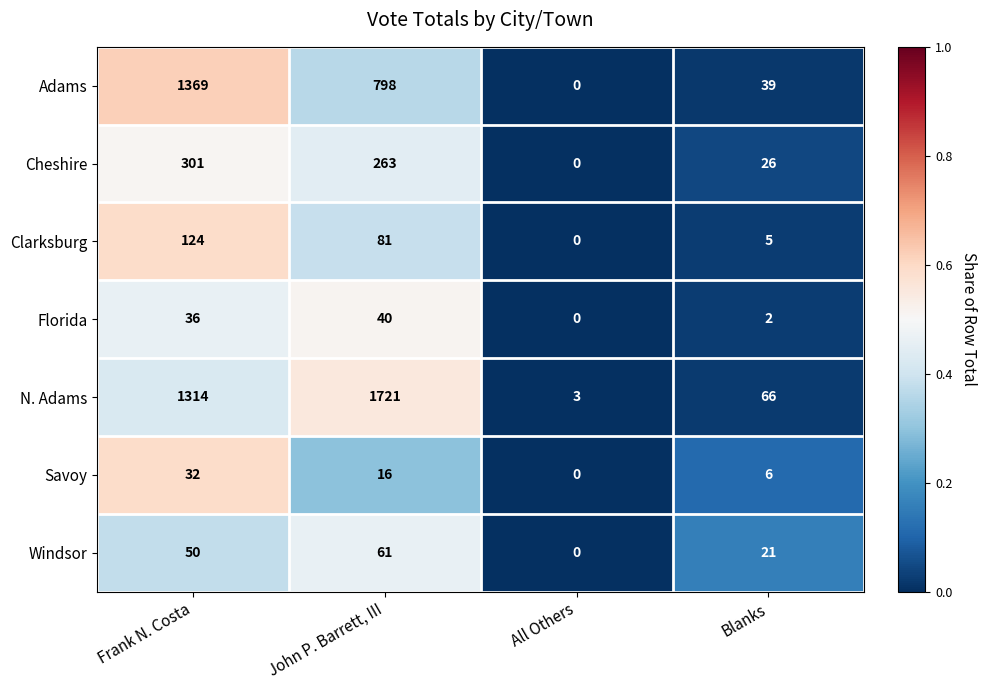

Which series has the largest range (max minus min)?

N. Adams